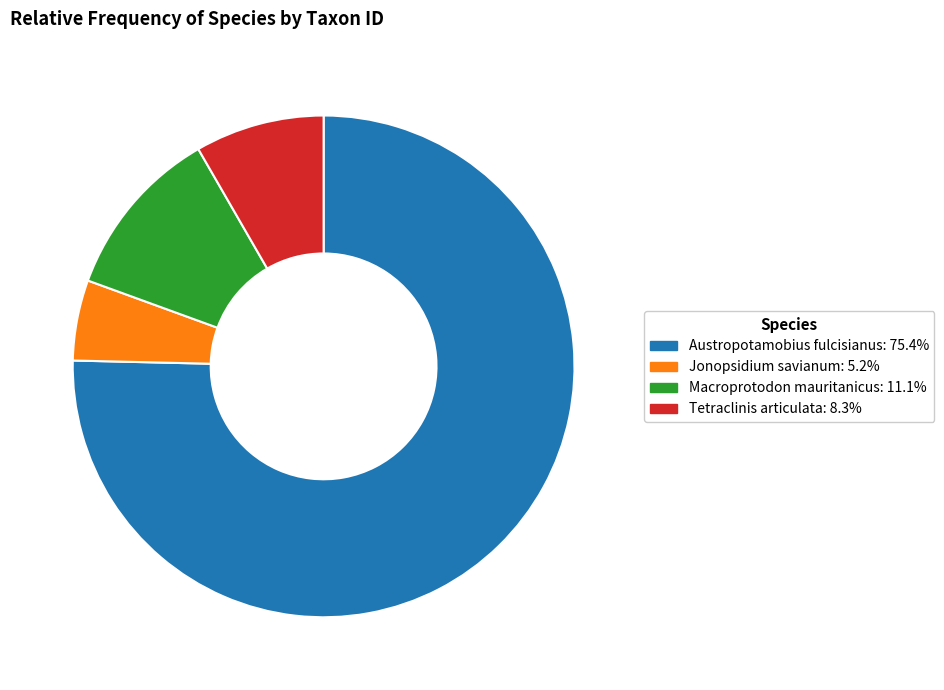

True or false: Macroprotodon mauritanicus accounts for 11% of the total.

True